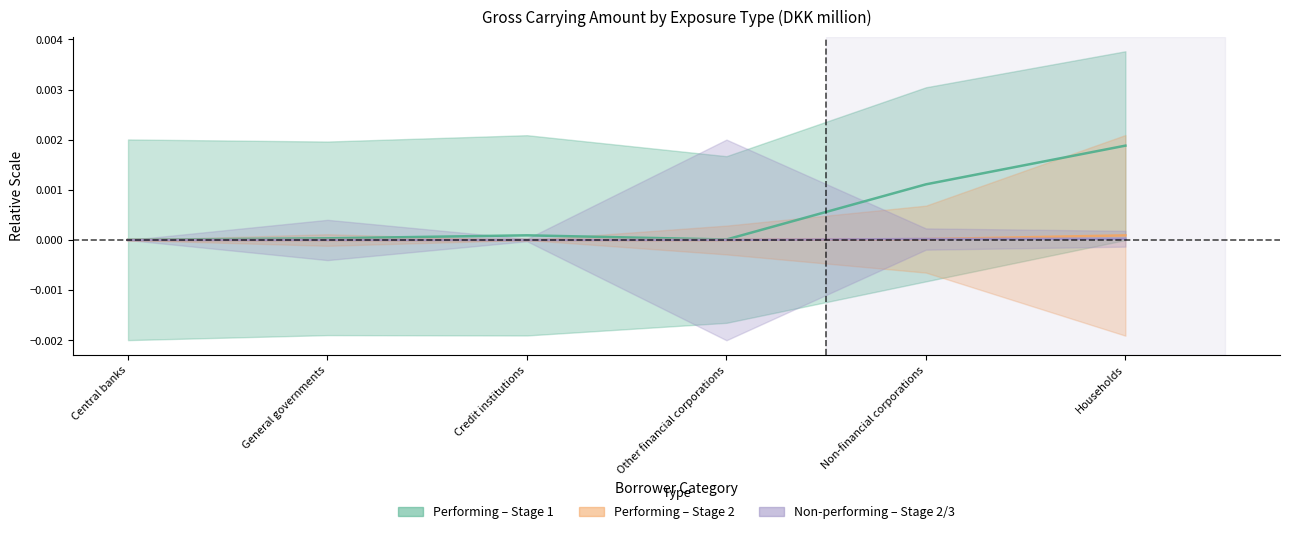

The value of Performing – Stage 1 at Non-financial corporations is 0.0. True or false?

False